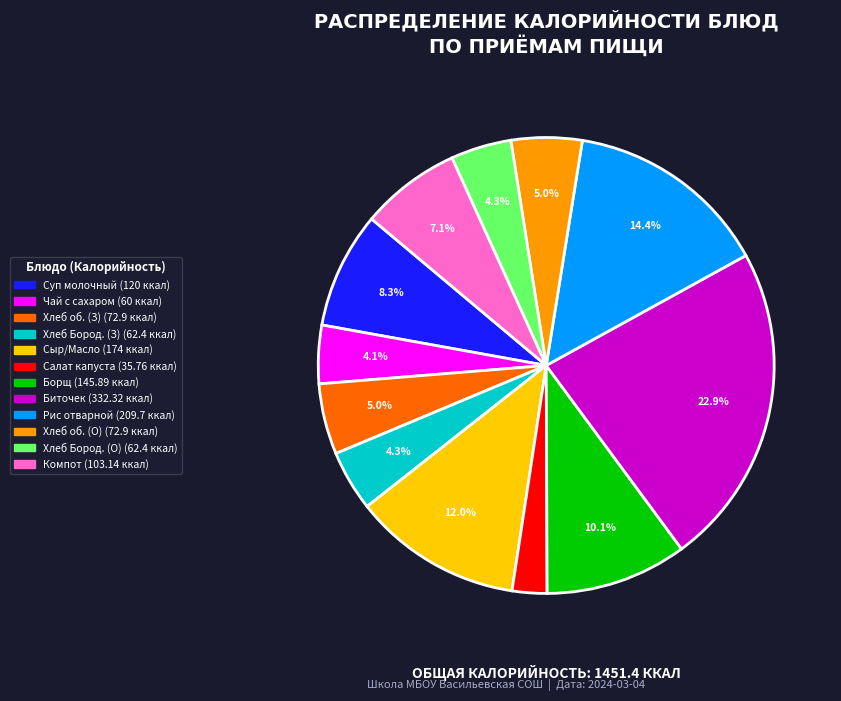

To the nearest percent, what is the difference between the largest and smallest slice percentages?

20%